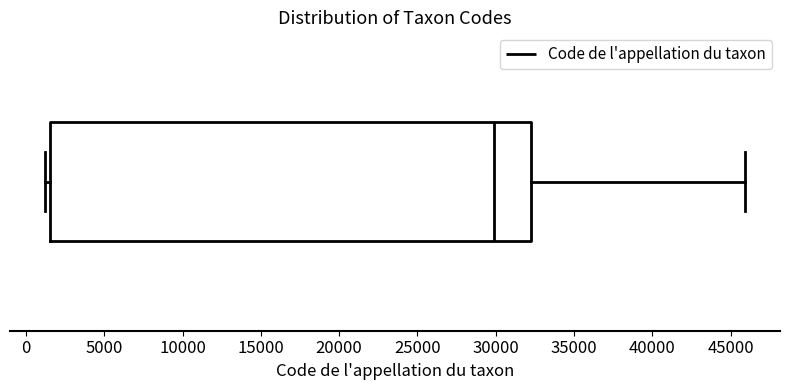

Transcribe this box plot: give where the median line is, the range the box spans, and where the two whiskers end, as read against the x-axis. The values are not printed on the chart, so give them approximately, as read against the axis.

median 30000, box 1500 to 32500, whiskers 1000 to 46000